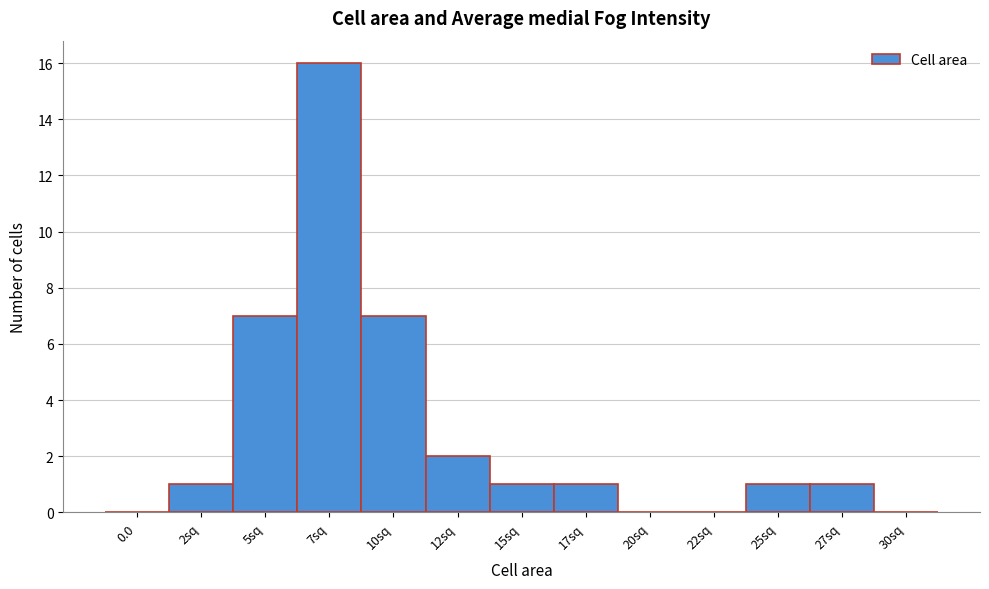

Reading left to right, transcribe all the data shown in this chart.

0.0=0	2sq=1	5sq=7	7sq=16	10sq=7	12sq=2	15sq=1	17sq=1	20sq=0	22sq=0	25sq=1	27sq=1	30sq=0